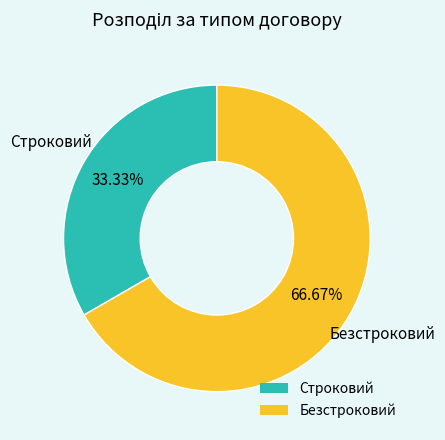

True or false: Строковий accounts for 33% of the total.

True